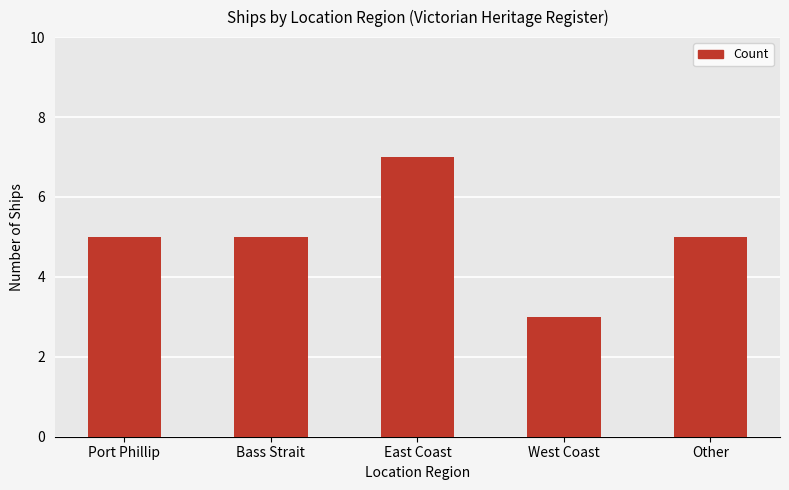

Which label corresponds to the largest value in the chart?

East Coast